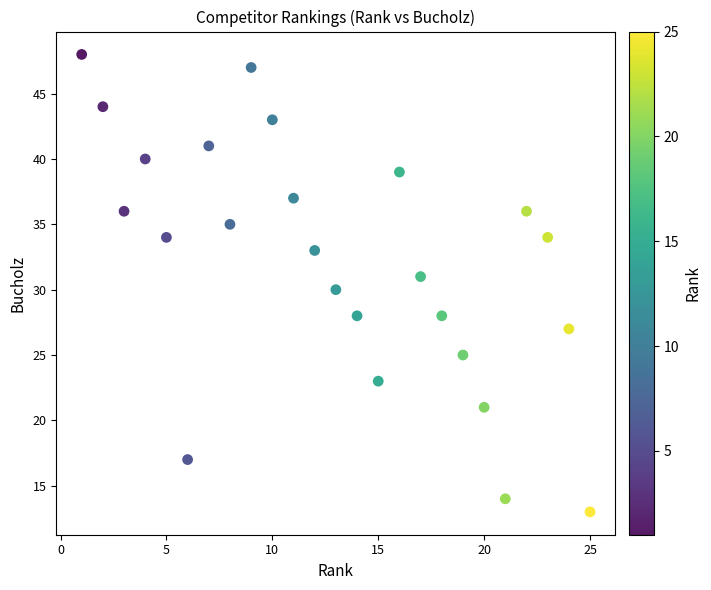

What is the range of Y values (max minus min)?

35